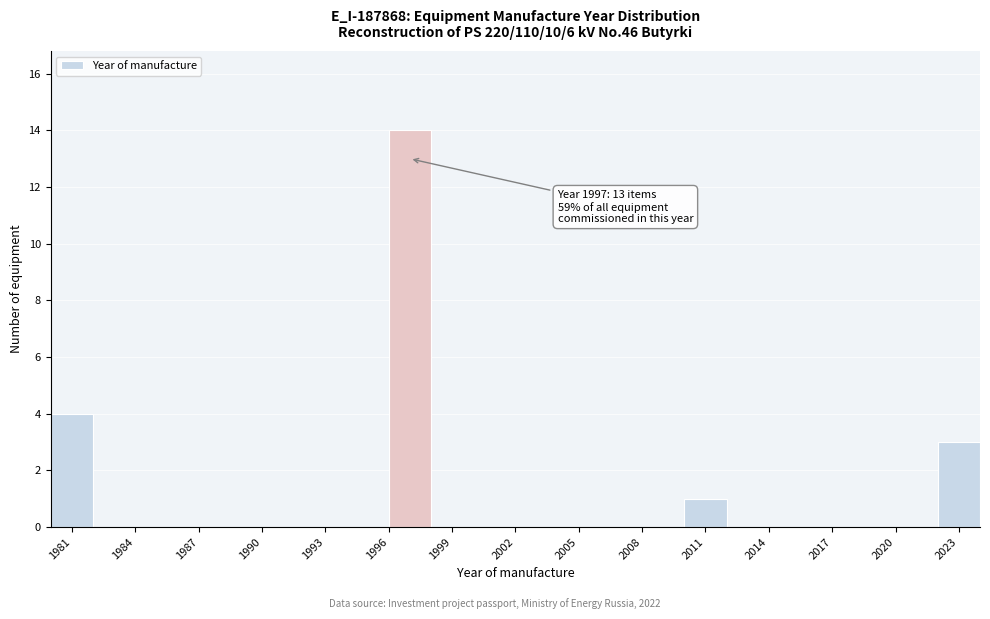

Over which range of the x-axis is the bar tallest?

1996 to 1998